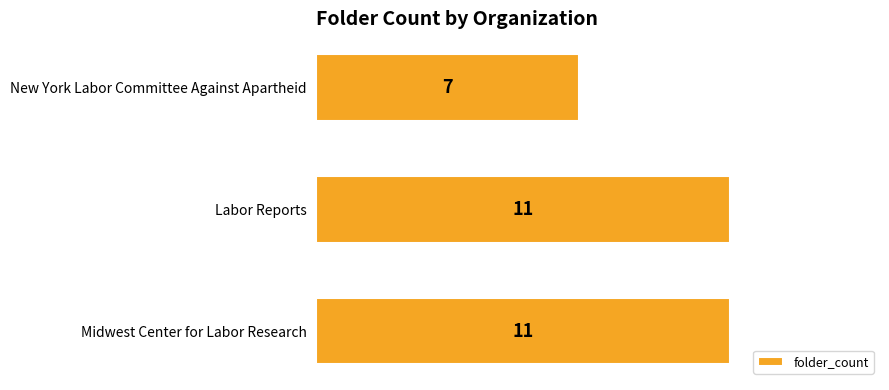

How many categories are shown in the chart?

3